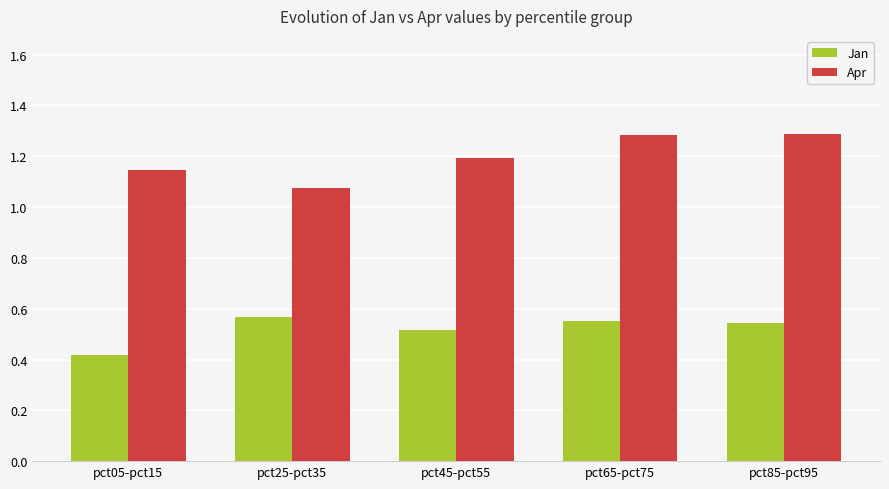

Is the value of Jan at pct65-pct75 greater than the value of Apr at pct45-pct55?

No